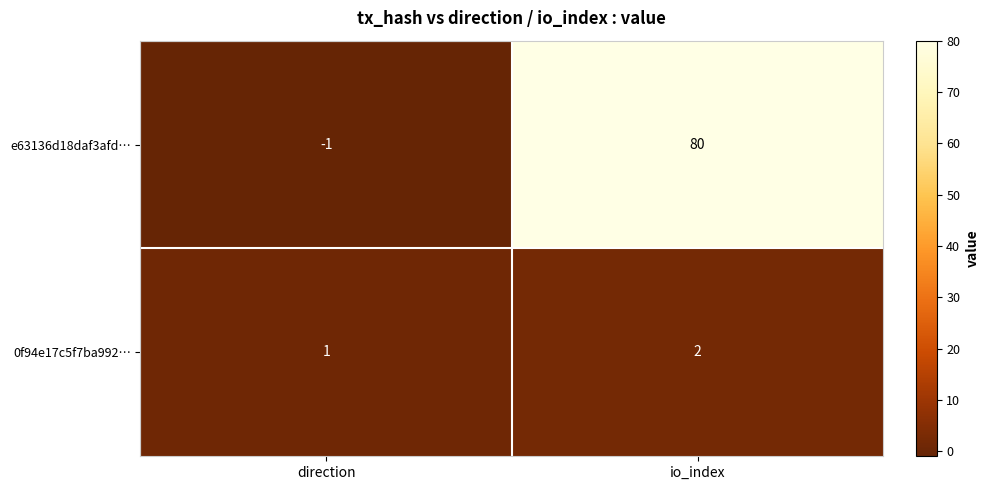

At which label does e63136d18daf3afd… reach its peak?

io_index